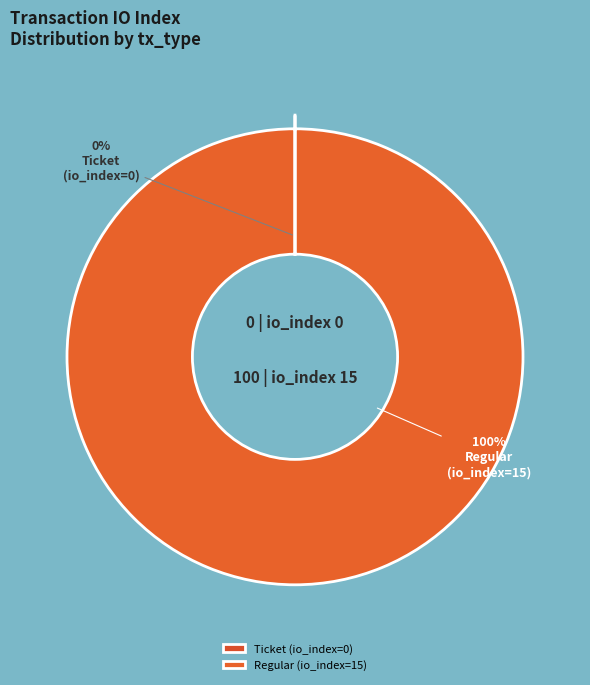

Is there any slice that represents more than half of the pie?

Yes